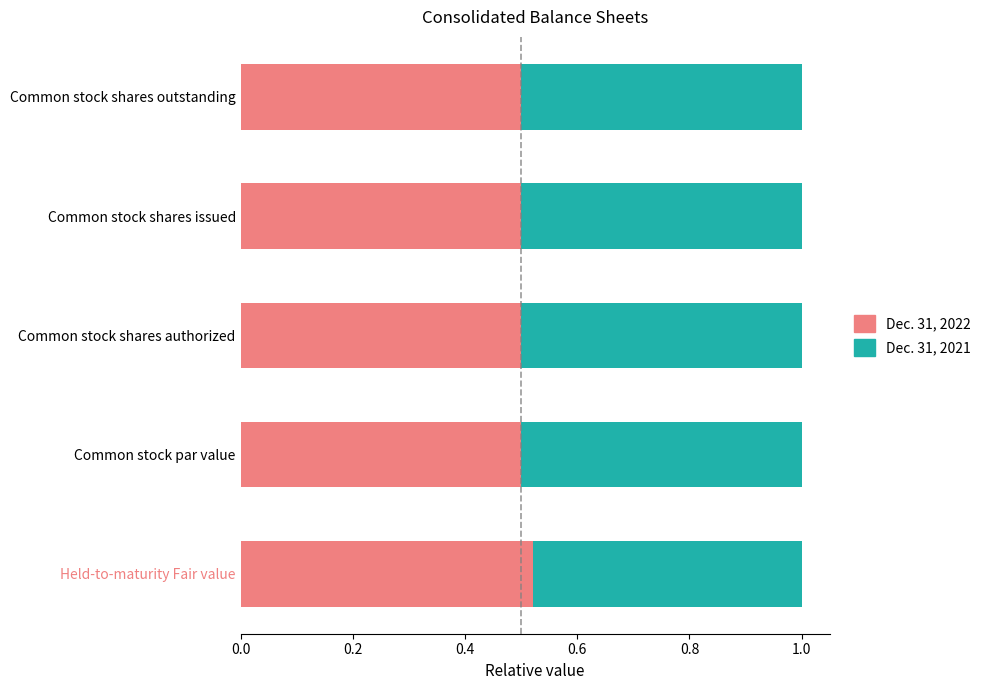

How many Dec. 31, 2022 values are between 0 and 1?

5